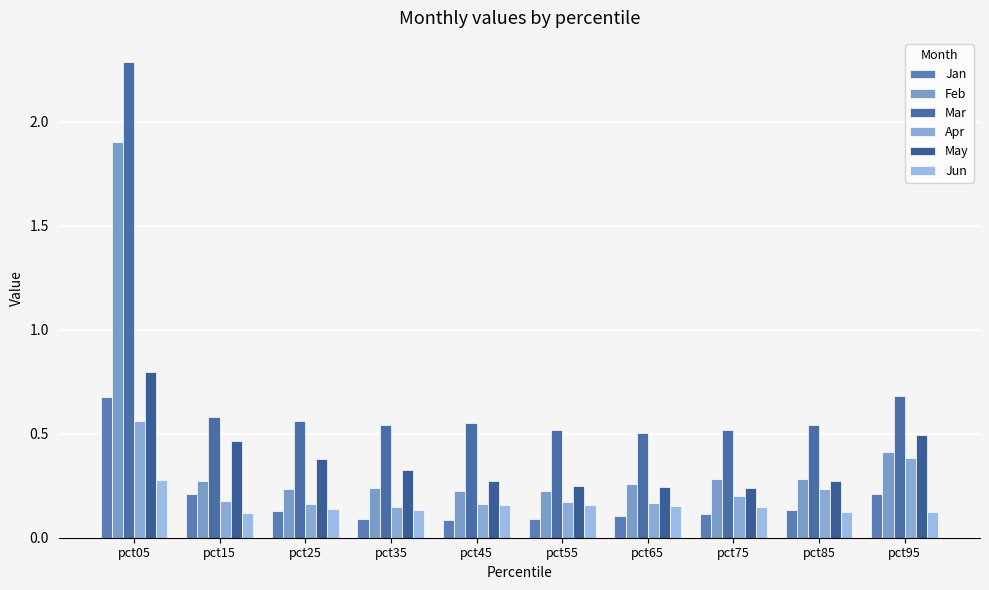

The value of Apr at pct15 is 0.1. True or false?

False